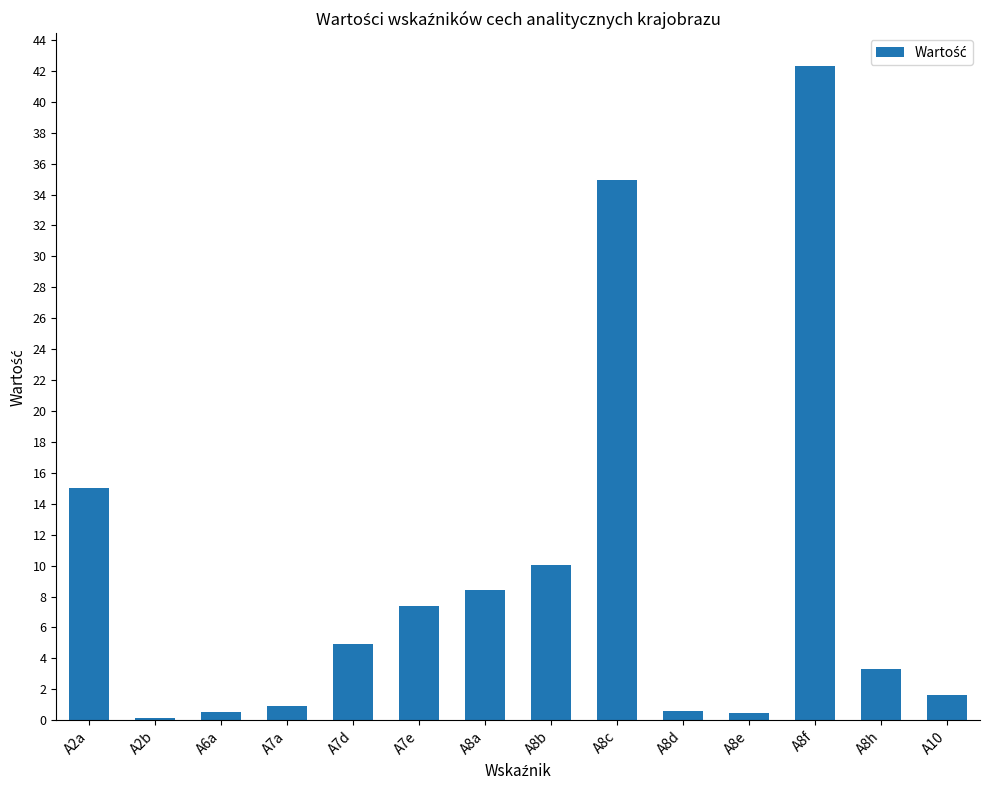

How many values are below 4?

7